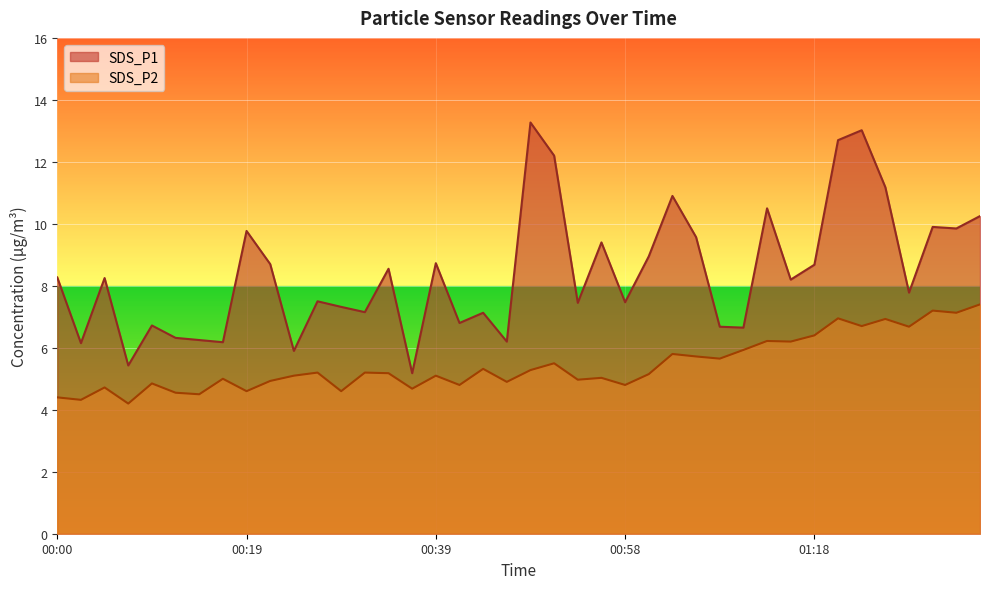

Rank the series by their maximum value, from lowest to highest.

SDS_P2, SDS_P1